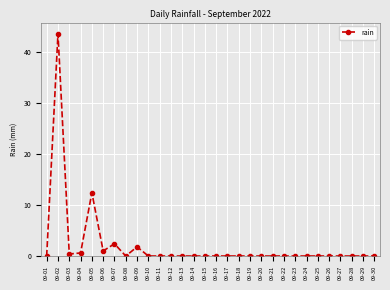

True or false: there are more than 0 points higher than both neighbors.

True